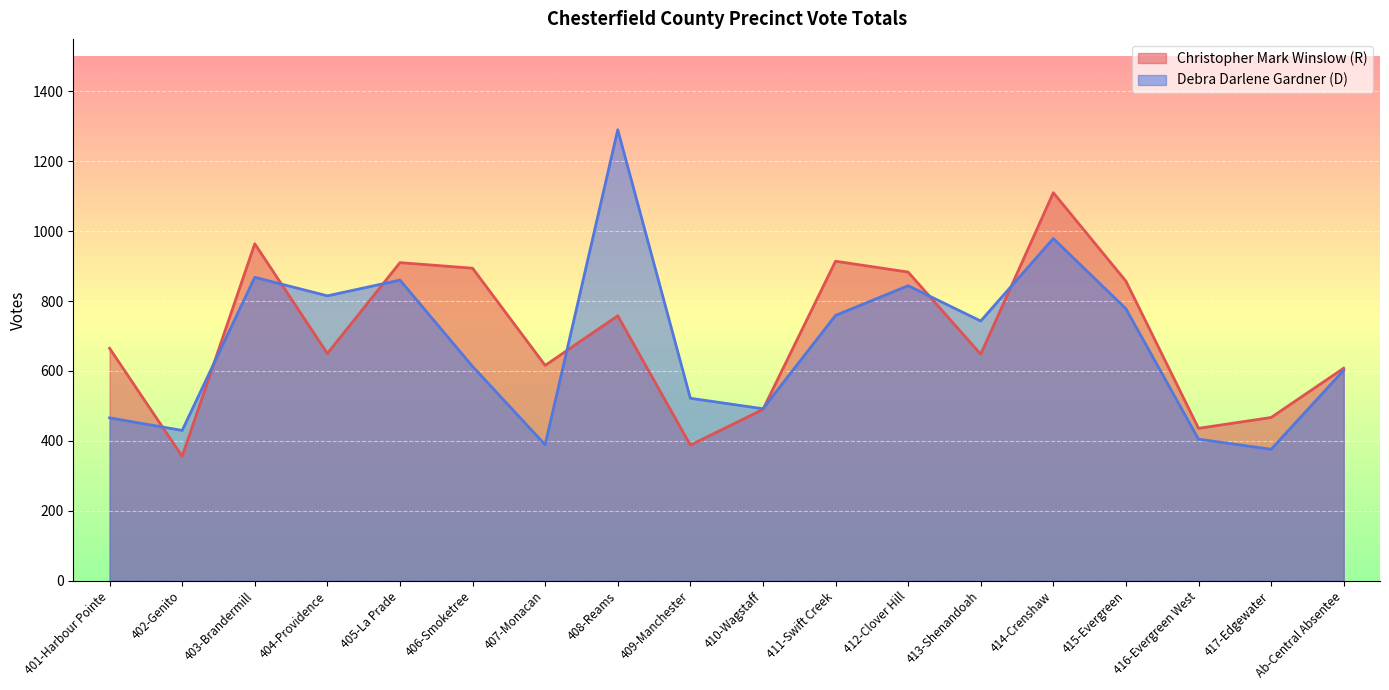

Reading right to left, extract all data points from this chart.

Christopher Mark Winslow (R): 608	467	436	857	1110	648	883	914	490	388	758	616	894	910	650	964	356	665
Debra Darlene Gardner (D): 602	376	405	778	979	743	844	759	492	522	1290	389	613	860	815	868	430	466